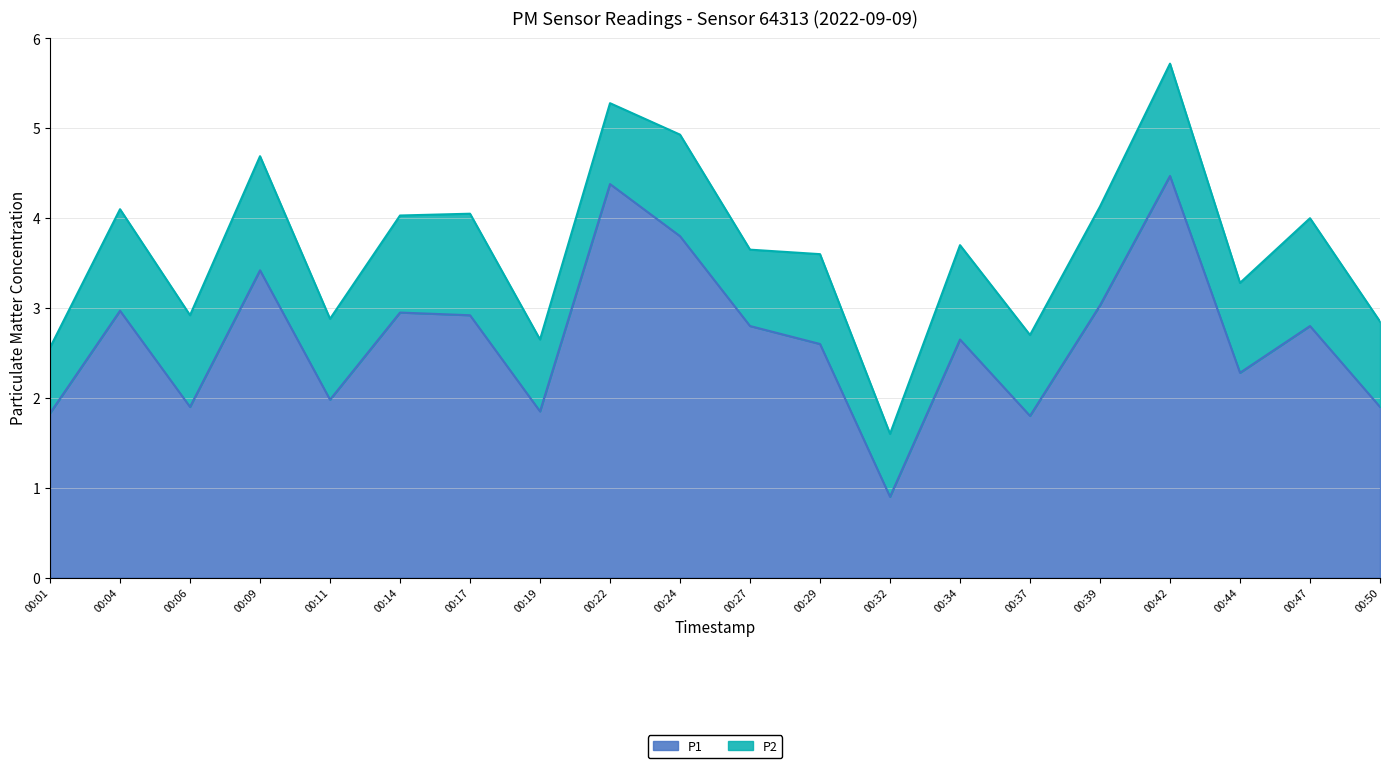

Is it true that the value at 00:39 is 3.0?

True